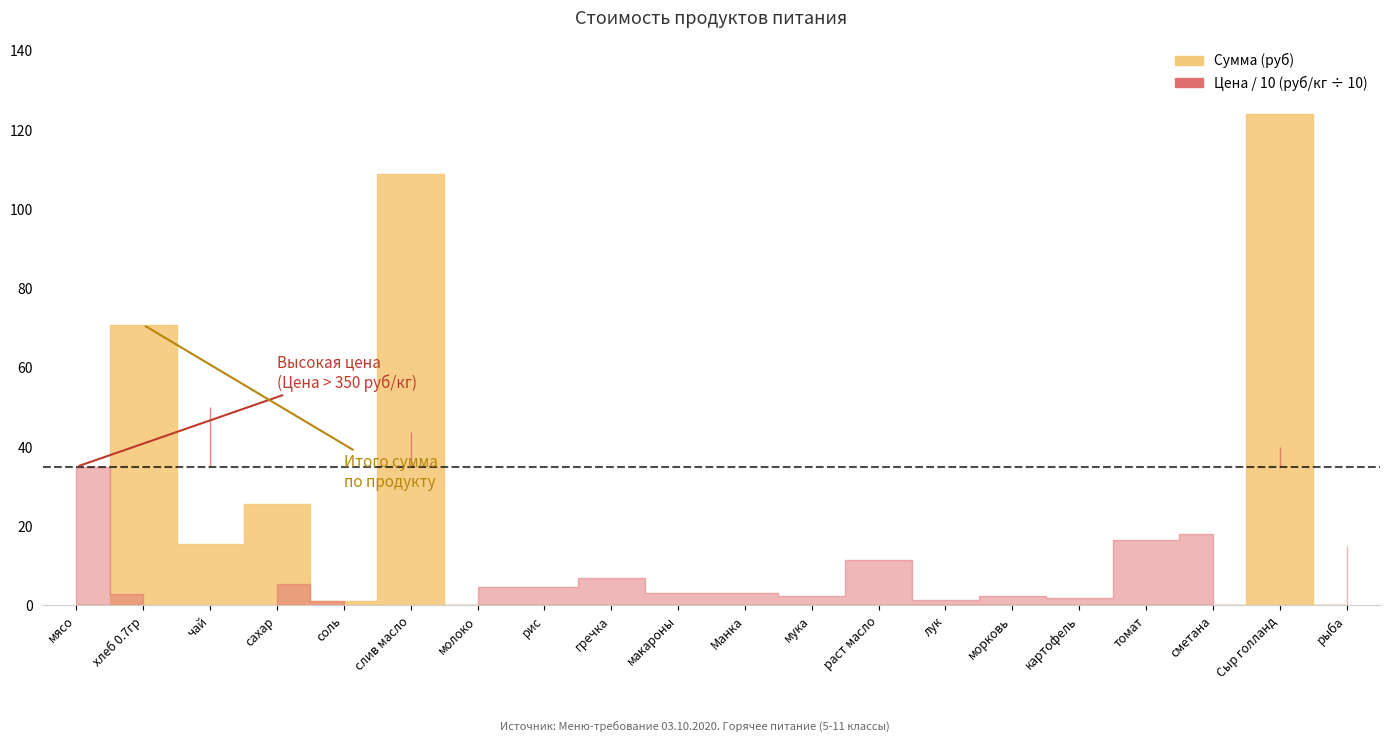

What is the difference between the maximum and second lowest values in the Сумма (руб) series?

124.0